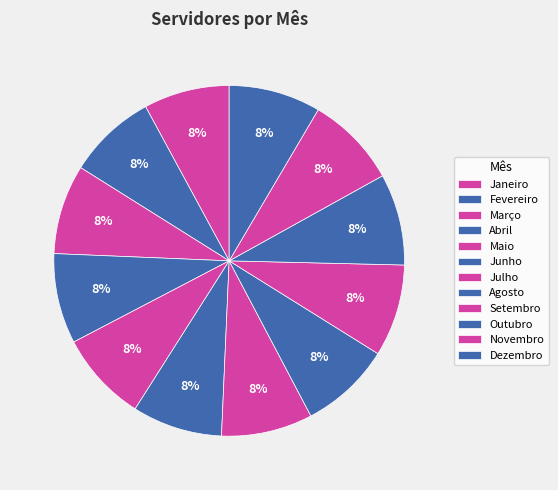

What is the largest slice in the pie chart?

Setembro